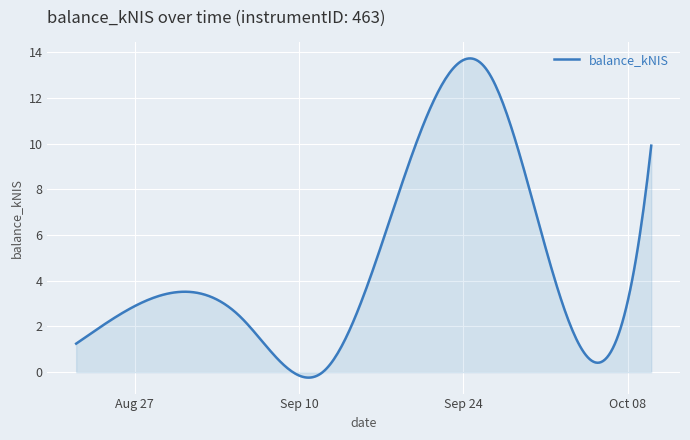

What is the greatest value displayed?

13.7